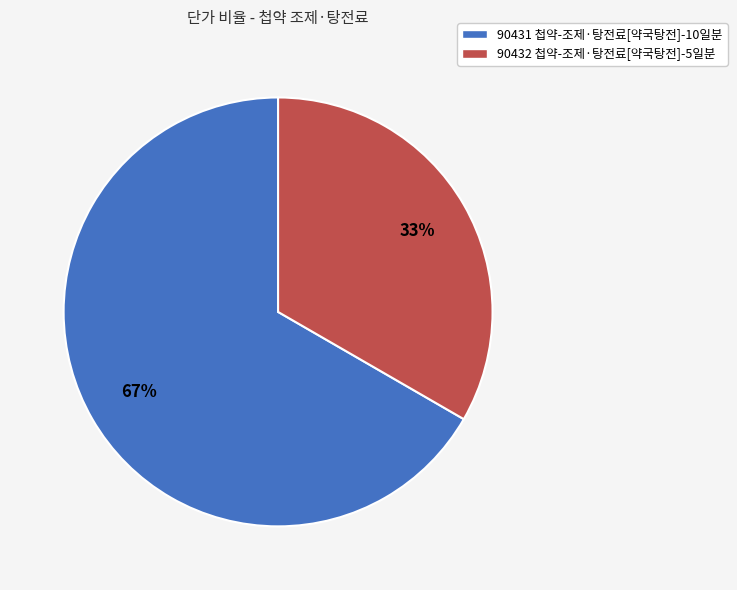

Count the number of slices in the pie.

2